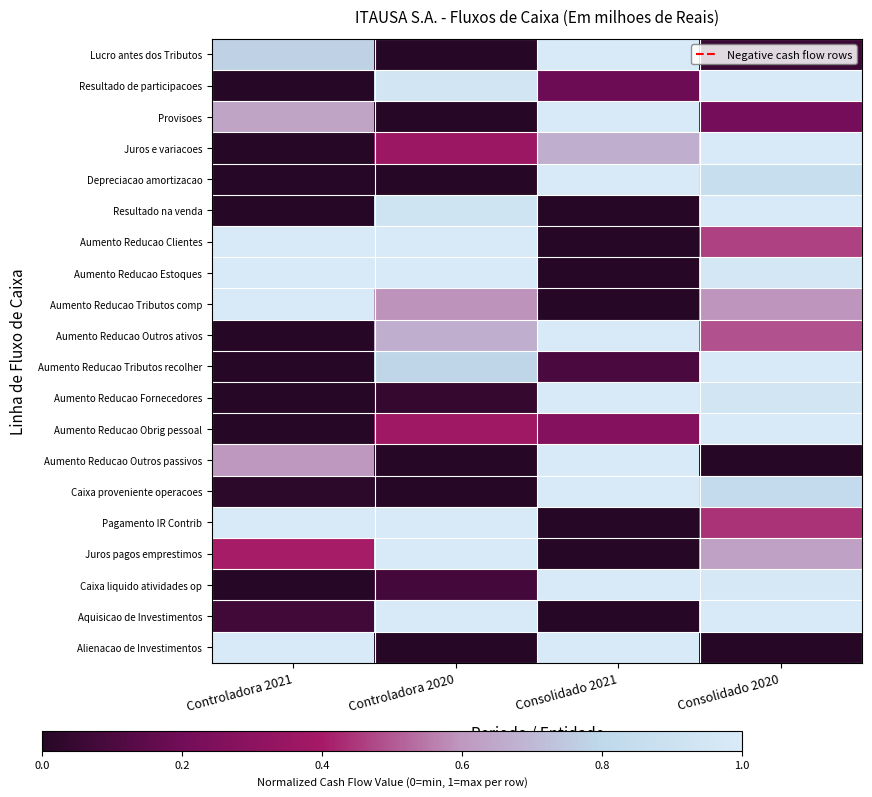

Reading left to right, transcribe all the data shown in this chart.

Lucro antes dos Tributos: Controladora 2021=0.8	Controladora 2020=0.0	Consolidado 2021=1.0	Consolidado 2020=0.1
Resultado de participacoes: Controladora 2021=0.0	Controladora 2020=0.9	Consolidado 2021=0.2	Consolidado 2020=1.0
Provisoes: Controladora 2021=0.6	Controladora 2020=0.0	Consolidado 2021=1.0	Consolidado 2020=0.2
Juros e variacoes: Controladora 2021=0.0	Controladora 2020=0.4	Consolidado 2021=0.7	Consolidado 2020=1.0
Depreciacao amortizacao: Controladora 2021=0.0	Controladora 2020=0.0	Consolidado 2021=1.0	Consolidado 2020=0.9
Resultado na venda: Controladora 2021=0.0	Controladora 2020=0.9	Consolidado 2021=0.0	Consolidado 2020=1.0
Aumento Reducao Clientes: Controladora 2021=1.0	Controladora 2020=1.0	Consolidado 2021=0.0	Consolidado 2020=0.5
Aumento Reducao Estoques: Controladora 2021=1.0	Controladora 2020=1.0	Consolidado 2021=0.0	Consolidado 2020=1.0
Aumento Reducao Tributos comp: Controladora 2021=1.0	Controladora 2020=0.6	Consolidado 2021=0.0	Consolidado 2020=0.6
Aumento Reducao Outros ativos: Controladora 2021=0.0	Controladora 2020=0.7	Consolidado 2021=1.0	Consolidado 2020=0.5
Aumento Reducao Tributos recolher: Controladora 2021=0.0	Controladora 2020=0.8	Consolidado 2021=0.1	Consolidado 2020=1.0
Aumento Reducao Fornecedores: Controladora 2021=0.0	Controladora 2020=0.0	Consolidado 2021=1.0	Consolidado 2020=0.9
Aumento Reducao Obrig pessoal: Controladora 2021=0.0	Controladora 2020=0.4	Consolidado 2021=0.3	Consolidado 2020=1.0
Aumento Reducao Outros passivos: Controladora 2021=0.6	Controladora 2020=0.0	Consolidado 2021=1.0	Consolidado 2020=0.0
Caixa proveniente operacoes: Controladora 2021=0.0	Controladora 2020=0.0	Consolidado 2021=1.0	Consolidado 2020=0.8
Pagamento IR Contrib: Controladora 2021=1.0	Controladora 2020=1.0	Consolidado 2021=0.0	Consolidado 2020=0.4
Juros pagos emprestimos: Controladora 2021=0.4	Controladora 2020=1.0	Consolidado 2021=0.0	Consolidado 2020=0.6
Caixa liquido atividades op: Controladora 2021=0.0	Controladora 2020=0.1	Consolidado 2021=1.0	Consolidado 2020=1.0
Aquisicao de Investimentos: Controladora 2021=0.1	Controladora 2020=1.0	Consolidado 2021=0.0	Consolidado 2020=1.0
Alienacao de Investimentos: Controladora 2021=1.0	Controladora 2020=0.0	Consolidado 2021=1.0	Consolidado 2020=0.0